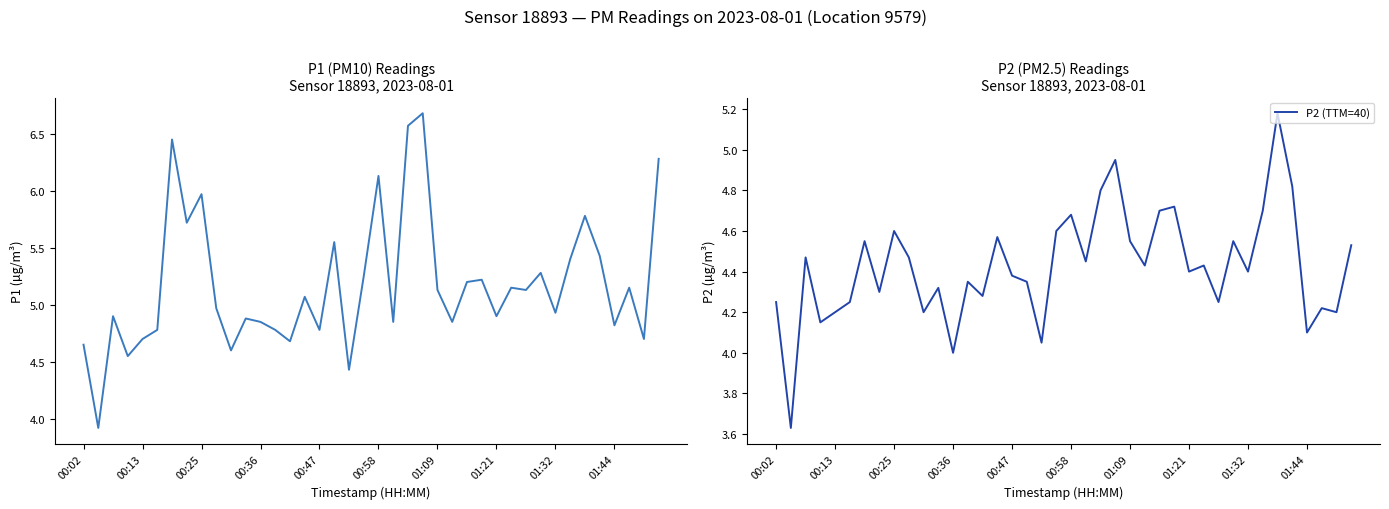

How many distinct data groups are displayed?

2